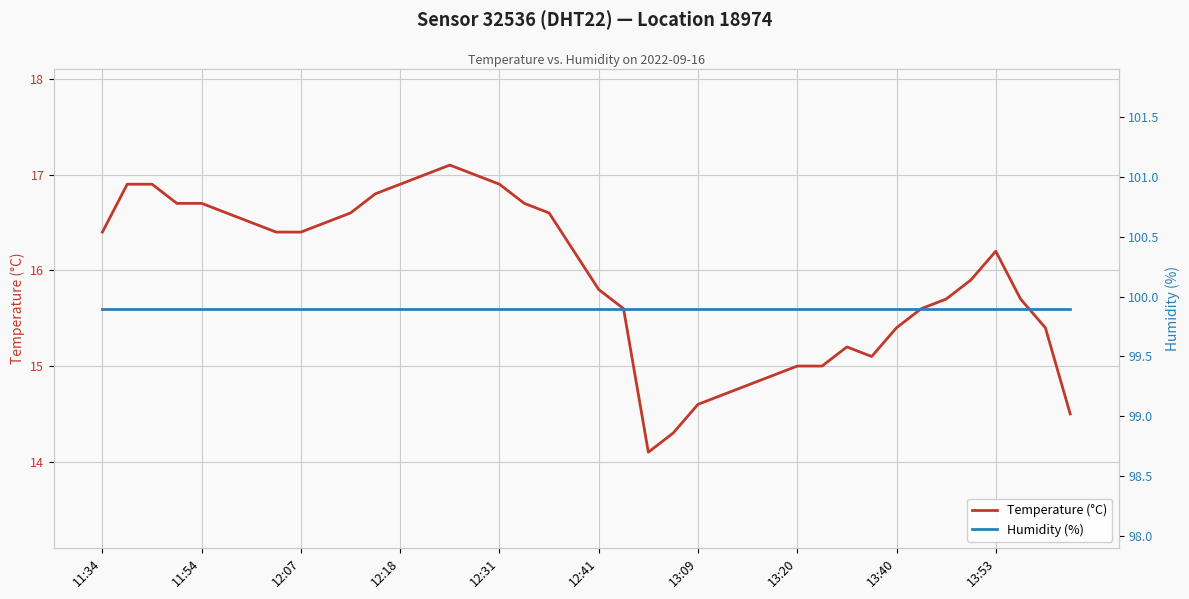

What is the lowest value of the Temperature (°C) series?

14.1